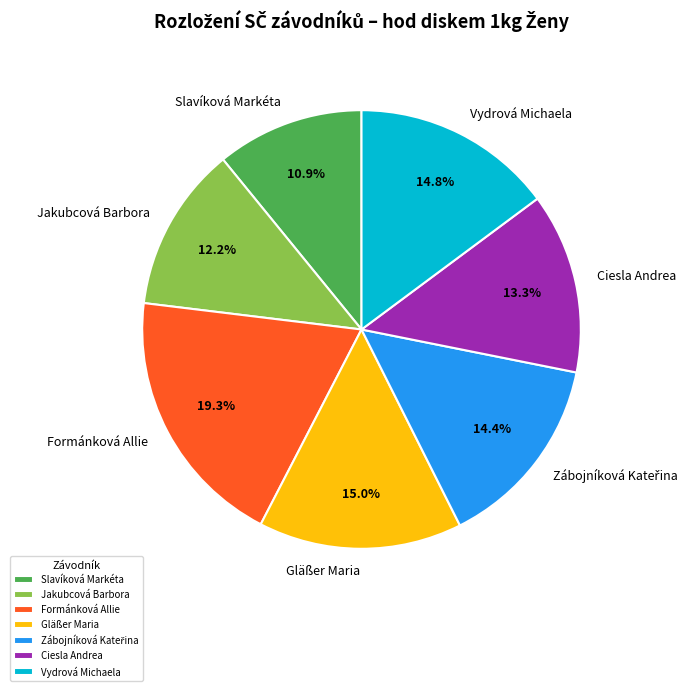

Combined, what portion of the pie is Slavíková Markéta and Ciesla Andrea?

24.2%